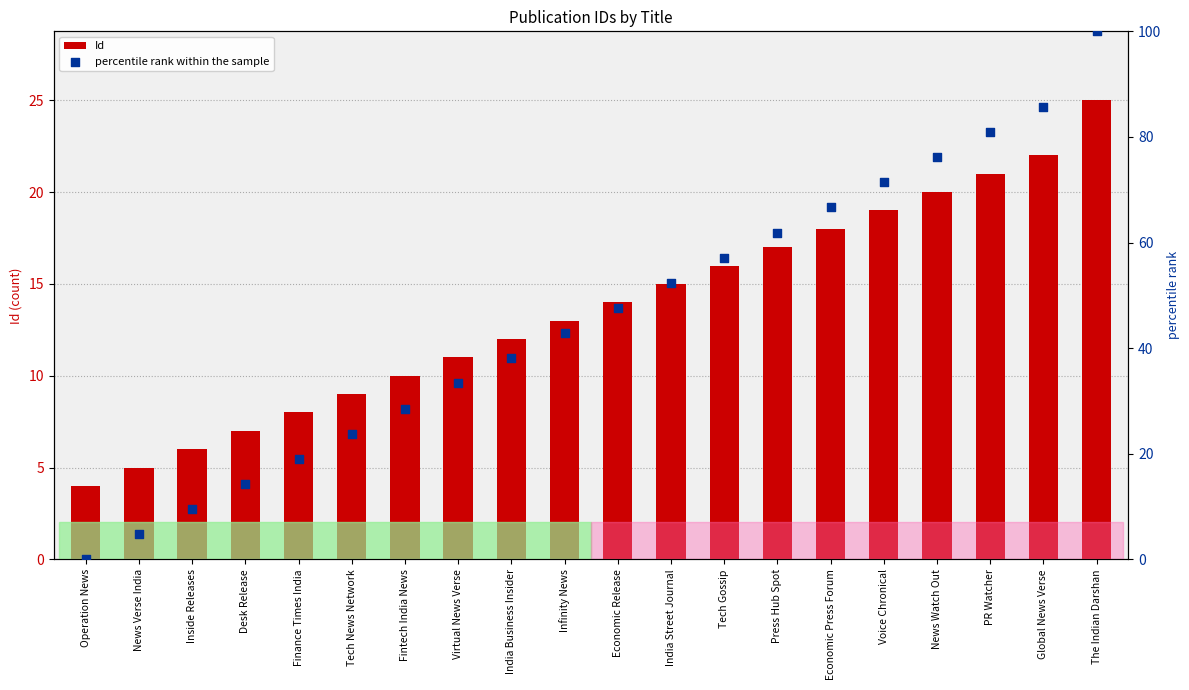

Which series reaches the maximum Y coordinate?

percentile rank within the sample